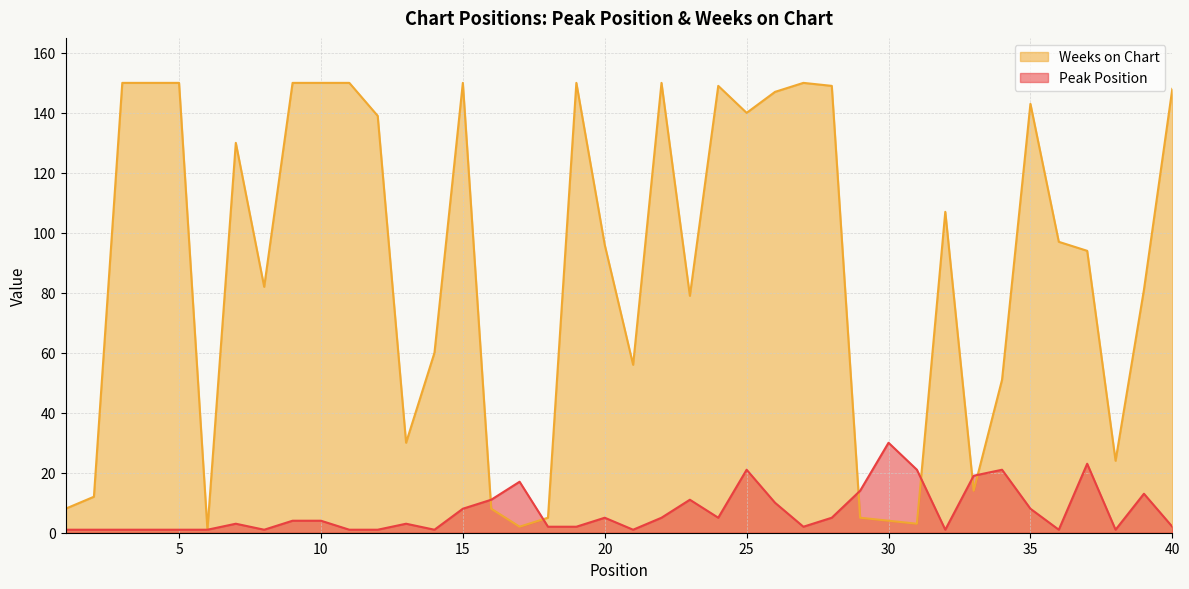

In Weeks on Chart, how many points are higher than both neighbors (excluding endpoints)?

8